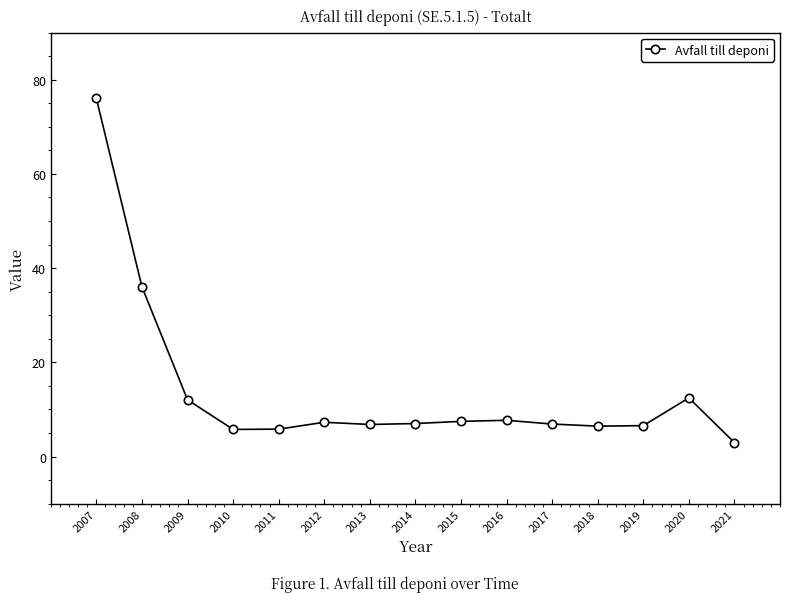

Approximately how many times larger is the value at 2020 compared to 2013?

1.8